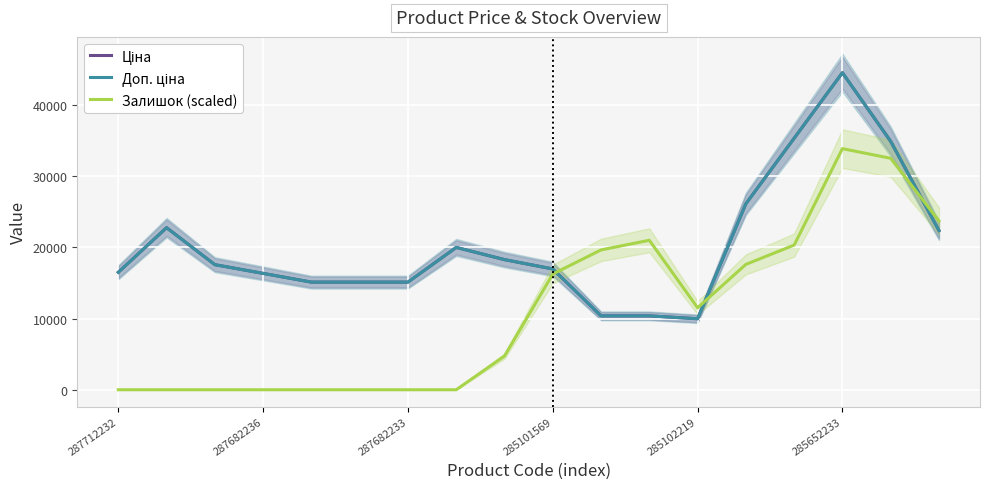

How many positive values does the Залишок (scaled) series have?

10